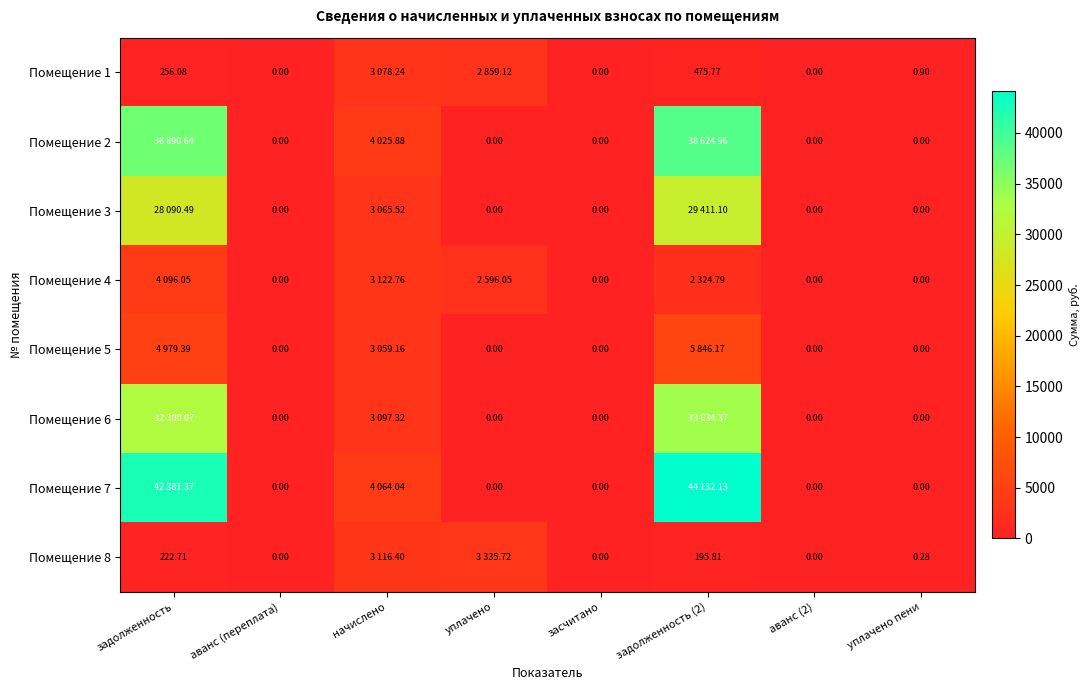

Which series has the largest total across all categories?

Помещение 7